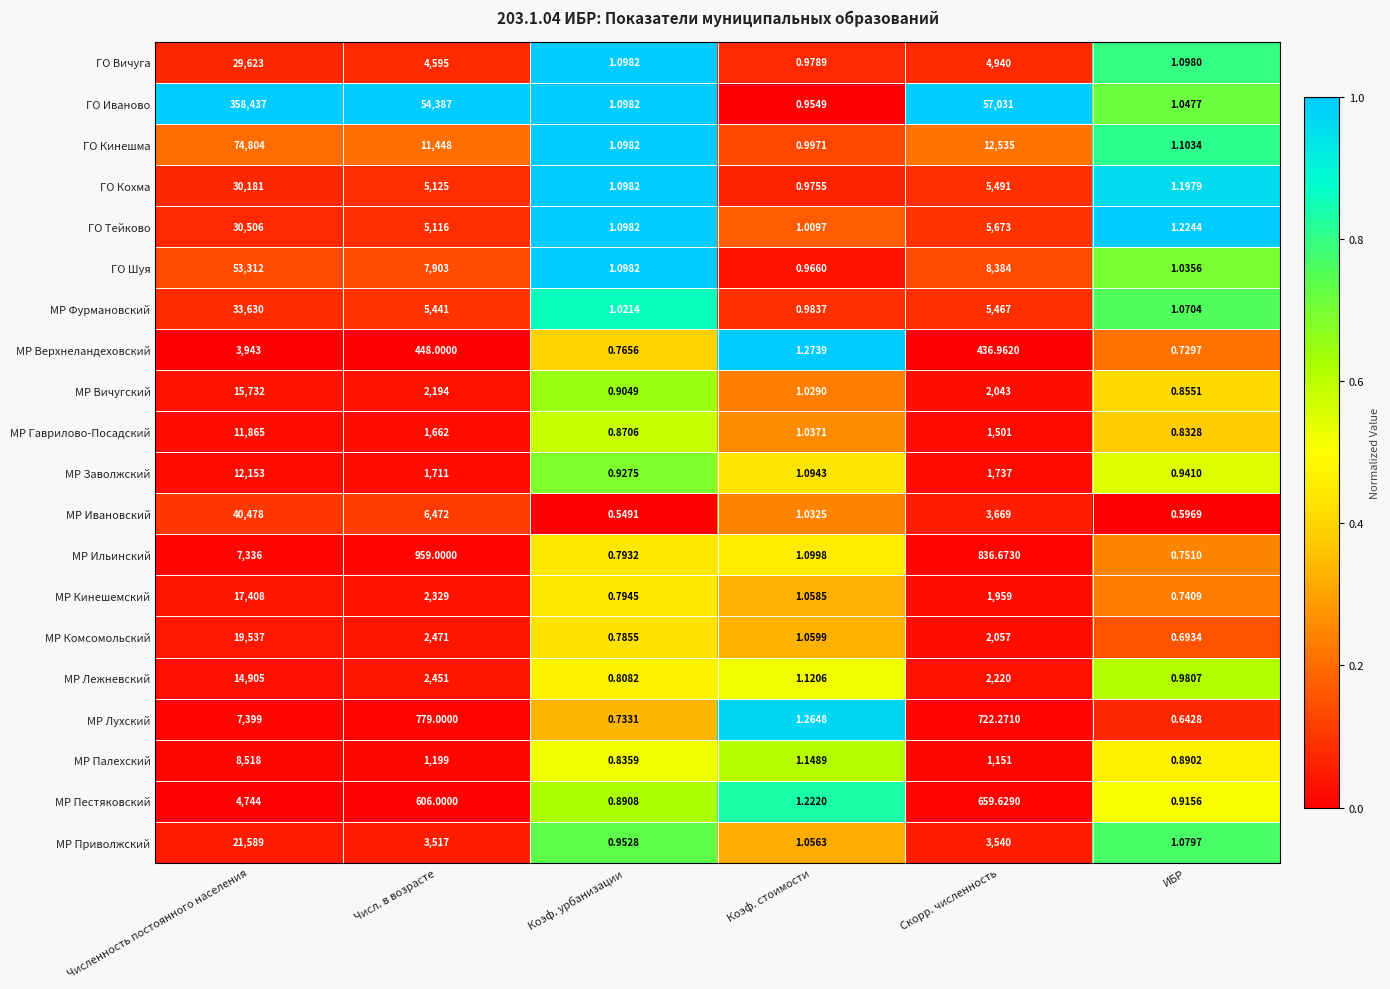

Which series has the largest total across all categories?

ГО Иваново